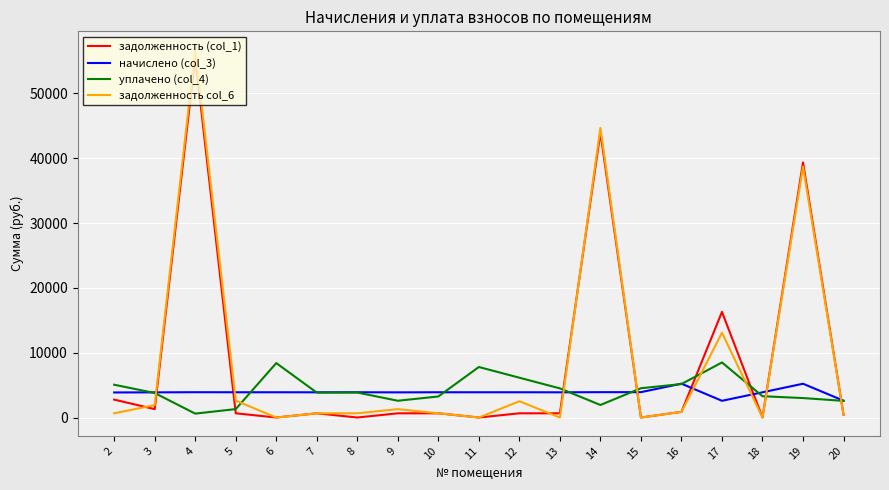

Which series has the largest range (max minus min)?

задолженность col_6